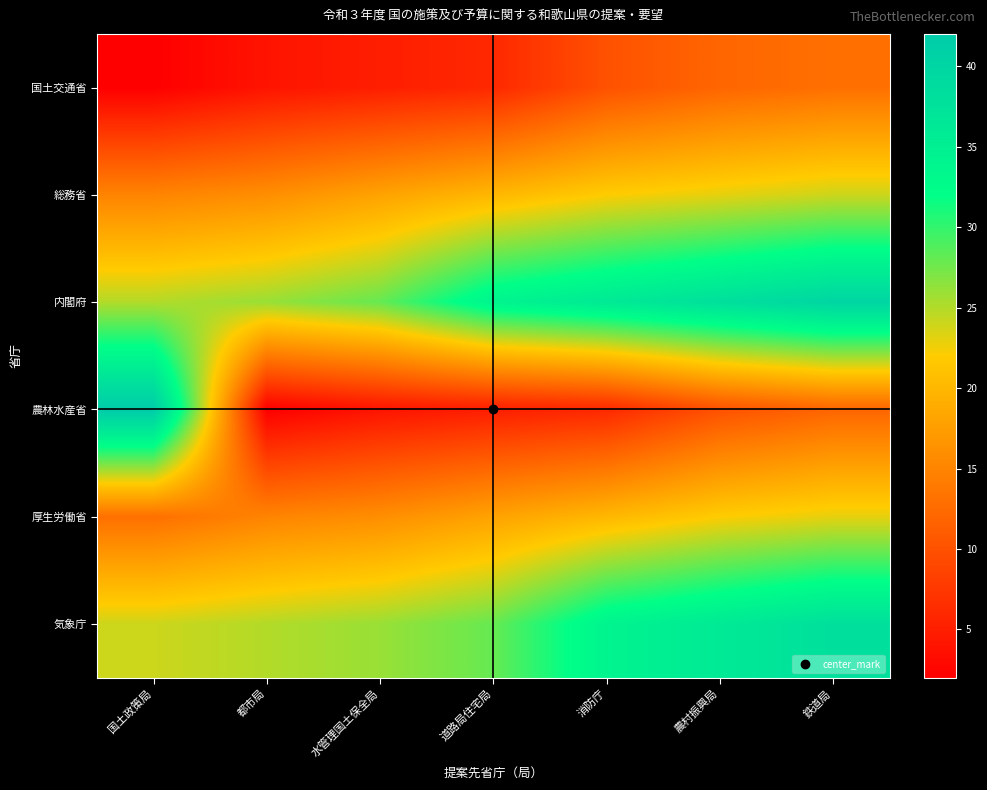

Reading left to right, list all the values displayed in this chart.

国土交通省: 国土政策局=2	都市局=4	水管理国土保全局=5	道路局住宅局=6	消防庁=10	農村振興局=12	鉄道局=13
総務省: 国土政策局=15	都市局=16	水管理国土保全局=18	道路局住宅局=20	消防庁=22	農村振興局=23	鉄道局=24
内閣府: 国土政策局=25	都市局=26	水管理国土保全局=28	道路局住宅局=34	消防庁=36	農村振興局=38	鉄道局=40
農林水産省: 国土政策局=42	都市局=2	水管理国土保全局=4	道路局住宅局=5	消防庁=6	農村振興局=10	鉄道局=12
厚生労働省: 国土政策局=13	都市局=15	水管理国土保全局=16	道路局住宅局=18	消防庁=20	農村振興局=22	鉄道局=23
気象庁: 国土政策局=24	都市局=25	水管理国土保全局=26	道路局住宅局=28	消防庁=34	農村振興局=36	鉄道局=38